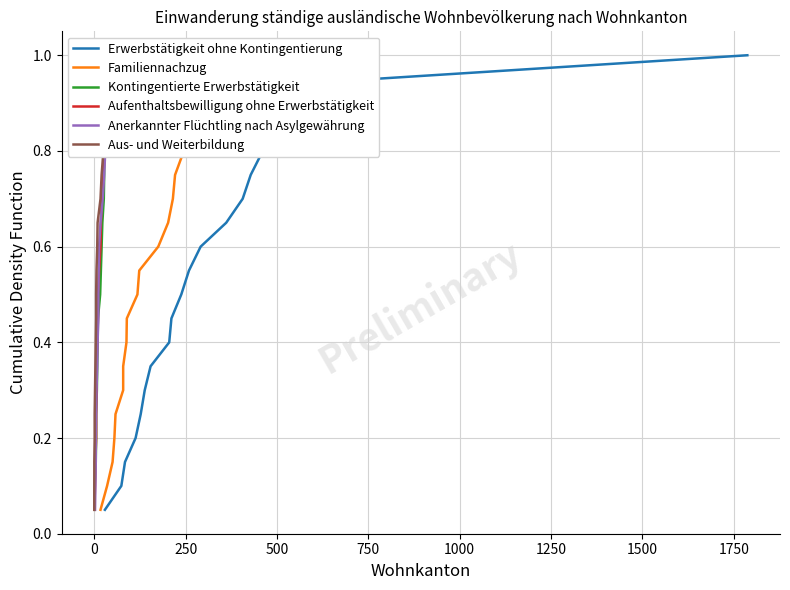

What is the maximum value for Erwerbstätigkeit ohne Kontingentierung?

1.0